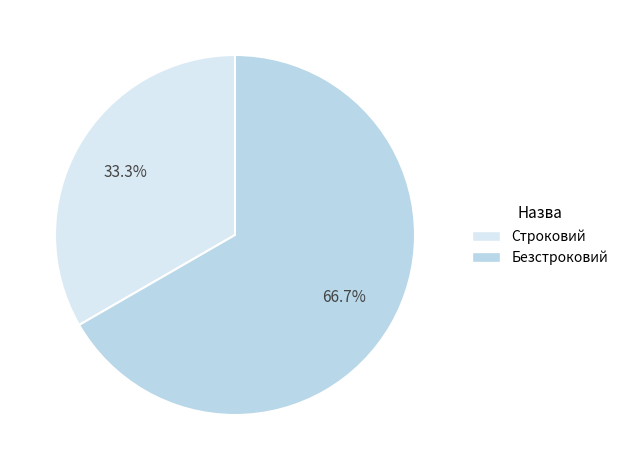

Count the number of slices in the pie.

2